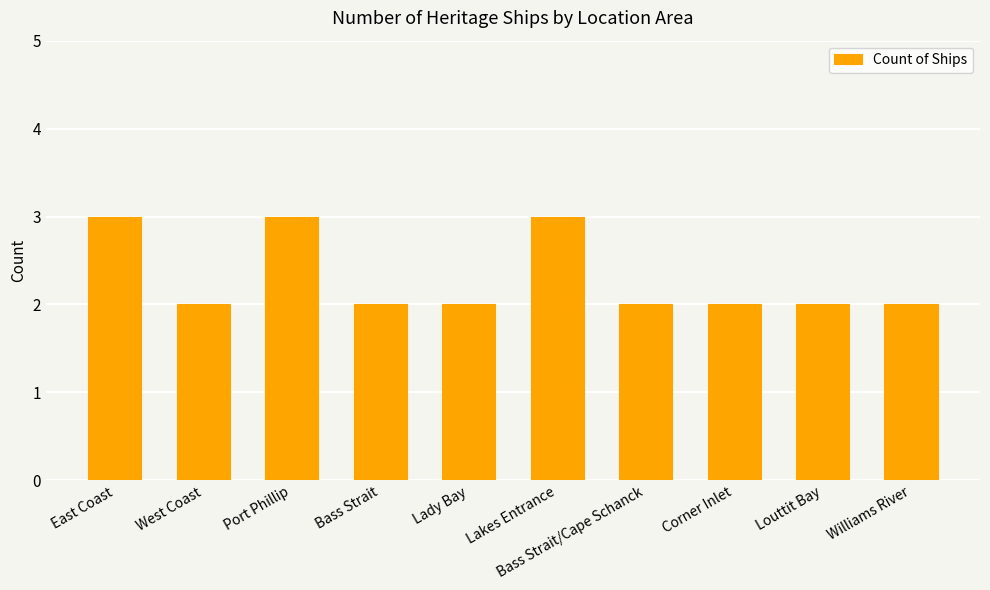

What value does the data have at Lakes Entrance?

3